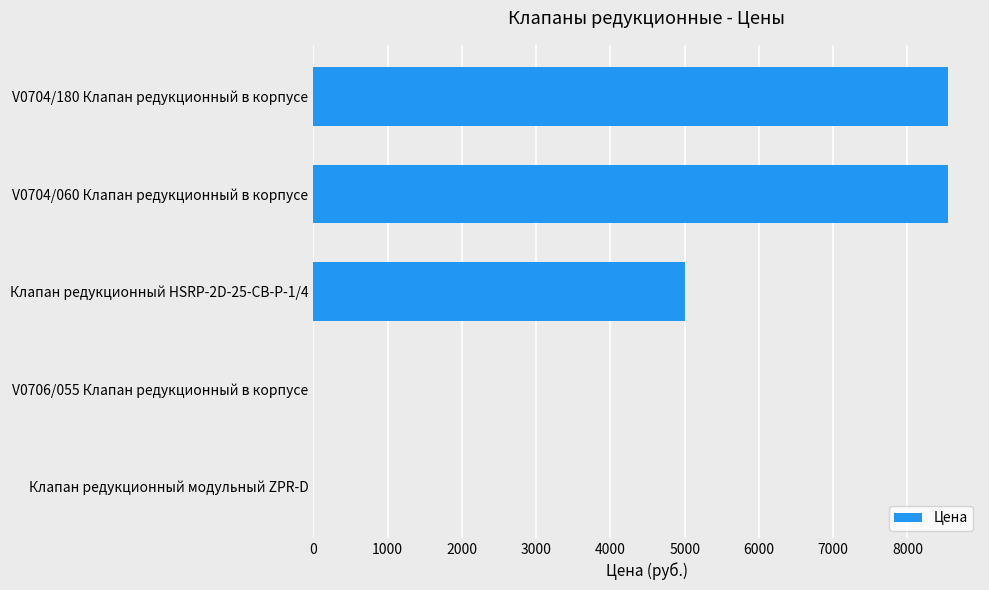

Where is the data nearest to the value 4275?

Клапан редукционный HSRP-2D-25-CB-P-1/4